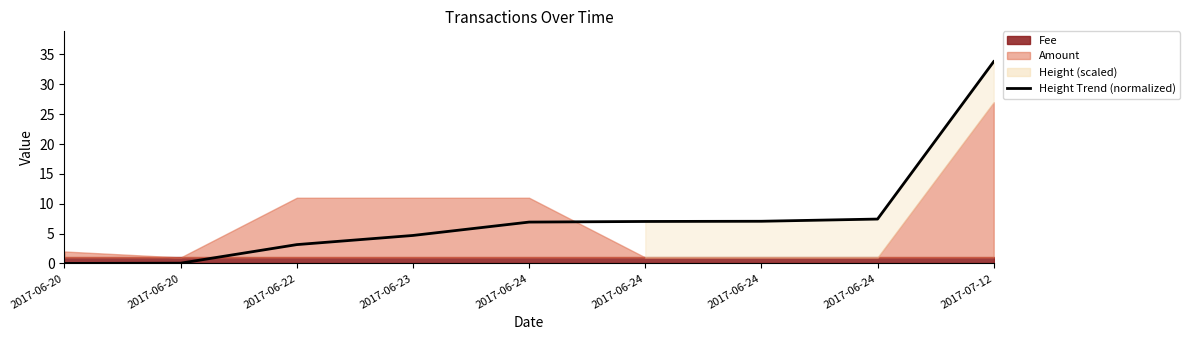

What is the change in value from 2017-06-24 to 2017-07-12?

+26.7